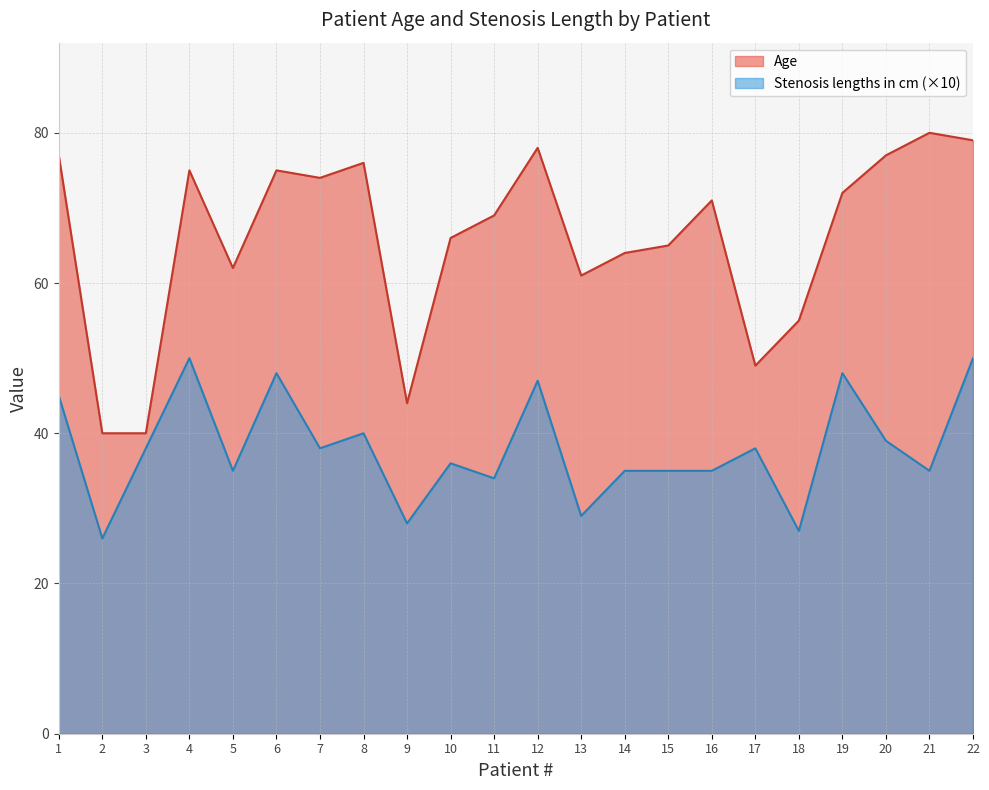

What are all the series names shown in the legend?

Age, Stenosis lengths in cm (×10)